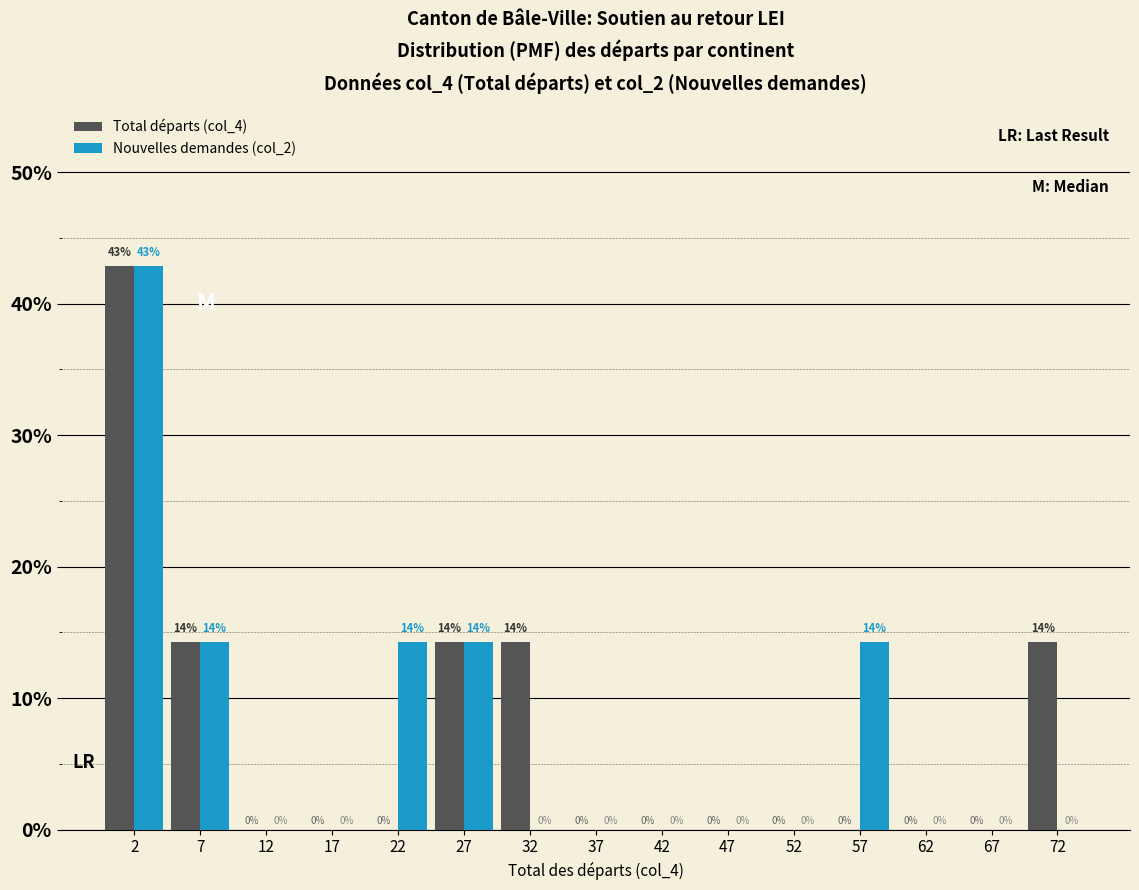

In the Total départs (col_4) series, which range on the x-axis has the tallest bar?

0 to 5